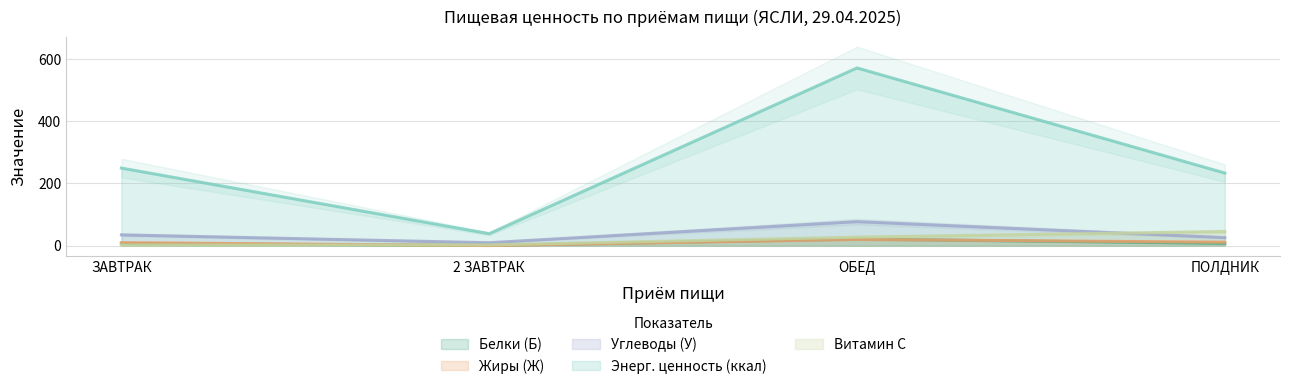

Reading right to left, what are all the values shown in this chart?

Белки (Б): 7.0	20.9	0.5	6.3
Жиры (Ж): 10.8	19.8	0.0	9.5
Углеводы (У): 25.6	76.8	9.1	34.4
Энерг. ценность (ккал): 232.9	570.5	38.0	248.9
Витамин С: 45.0	27.0	2.0	1.5